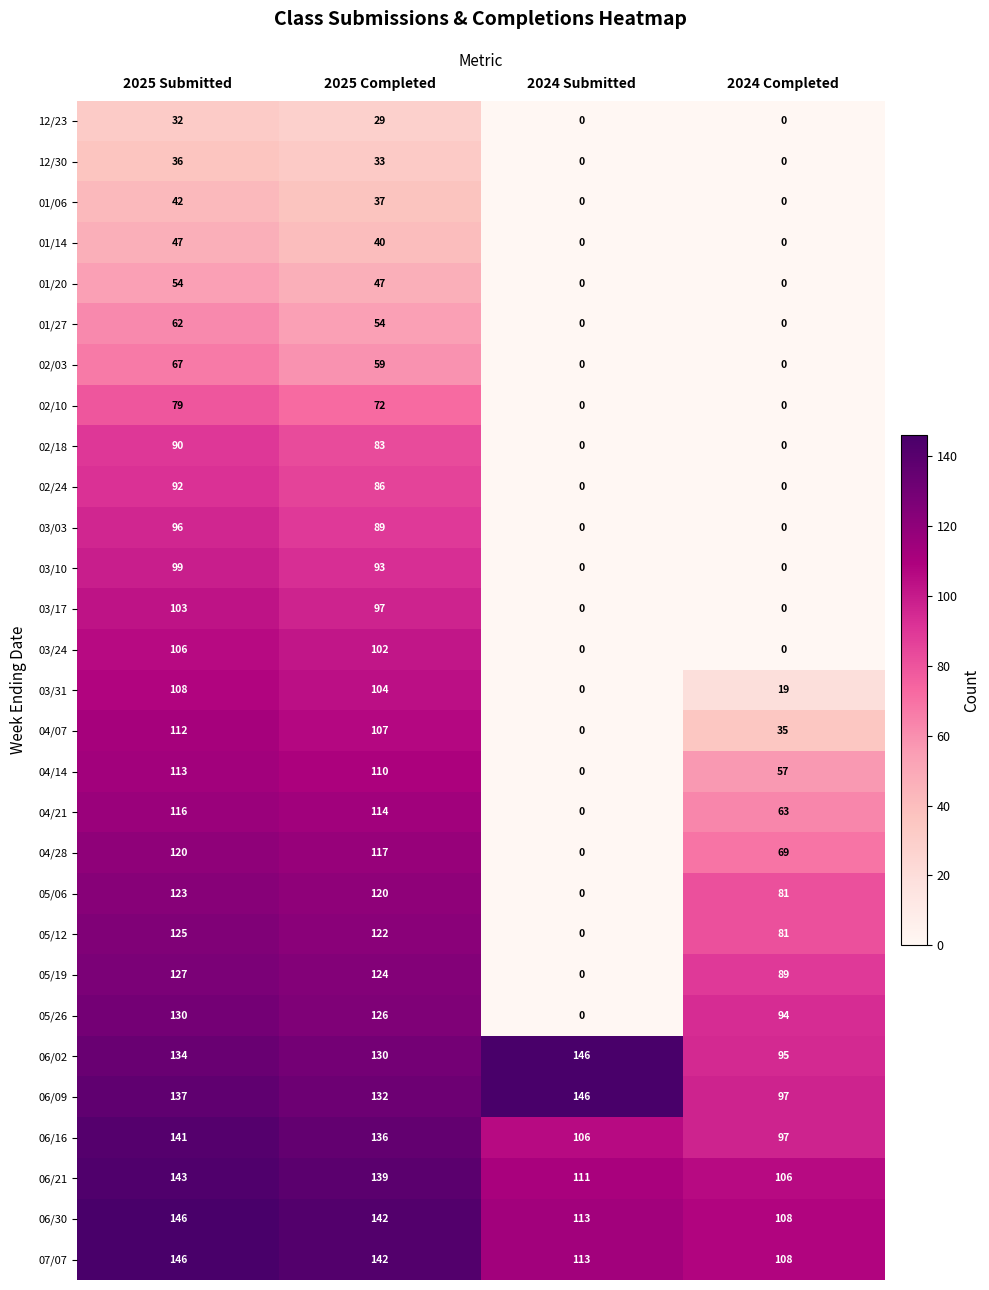

Which series has the widest spread of values?

05/26